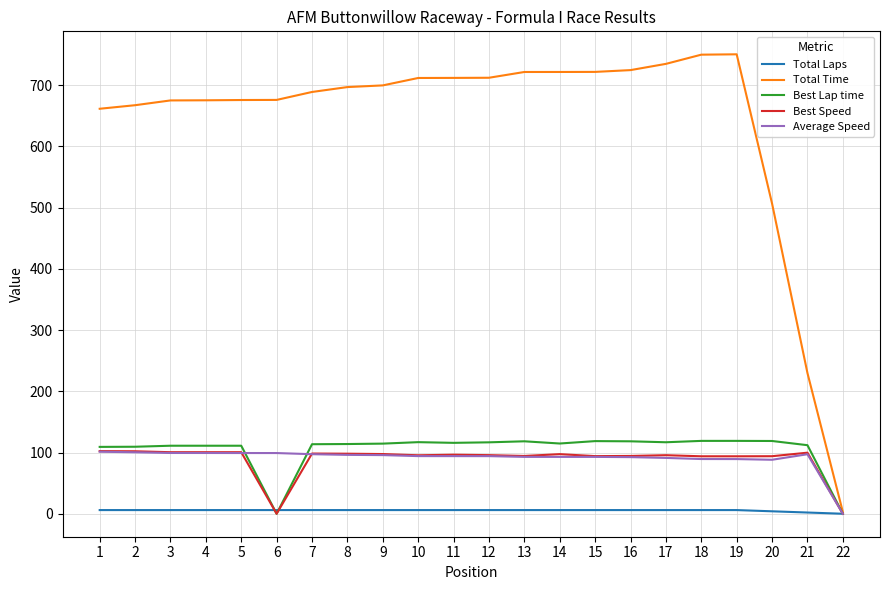

Which series has the largest range (max minus min)?

Total Time